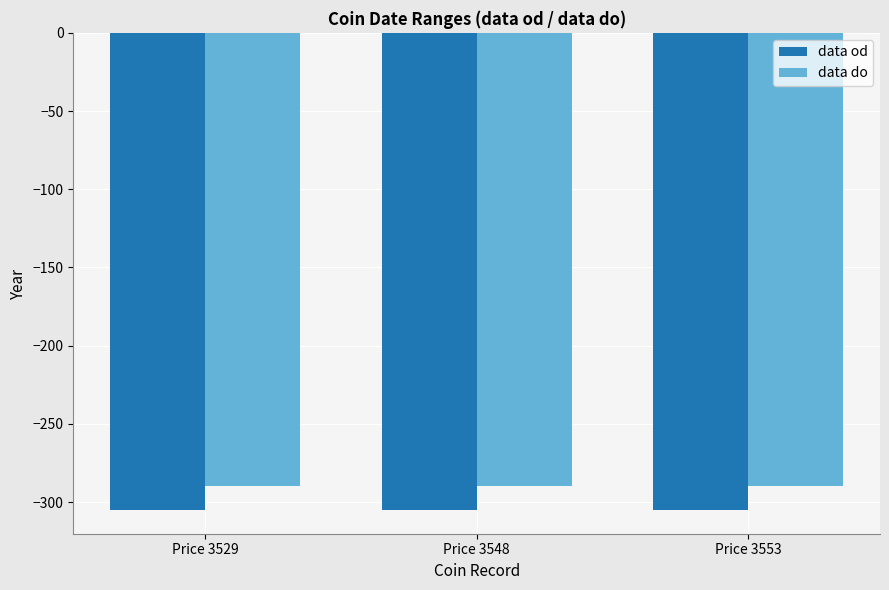

Is it true that data do equals -470 at Price 3548?

False